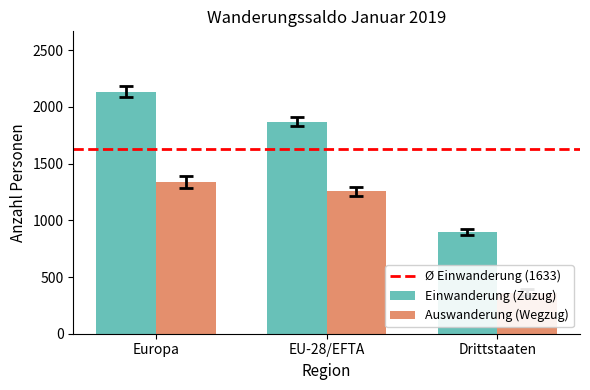

How many bars are there in total?

6